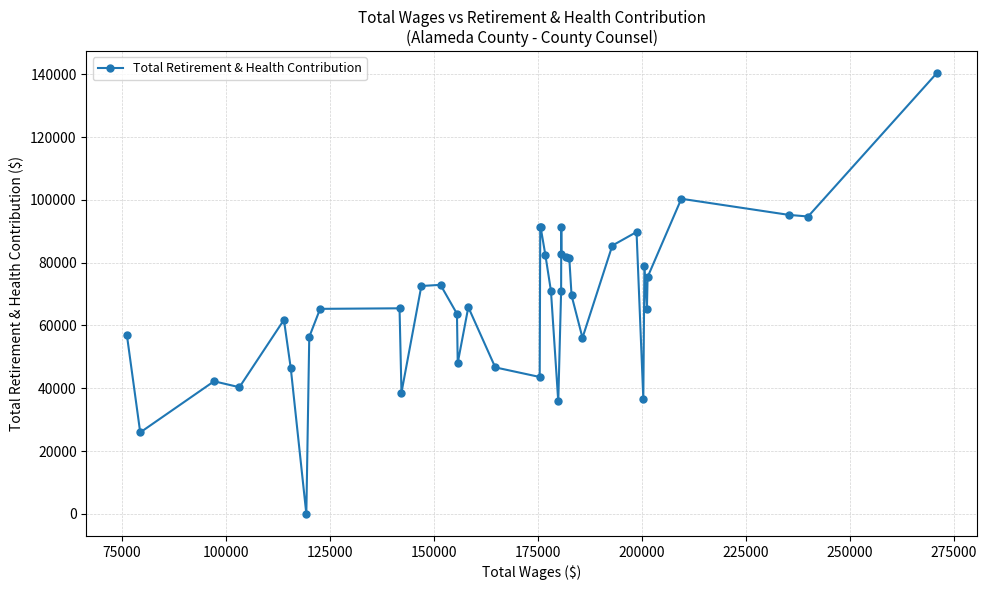

What is the sum of all values?

2681091